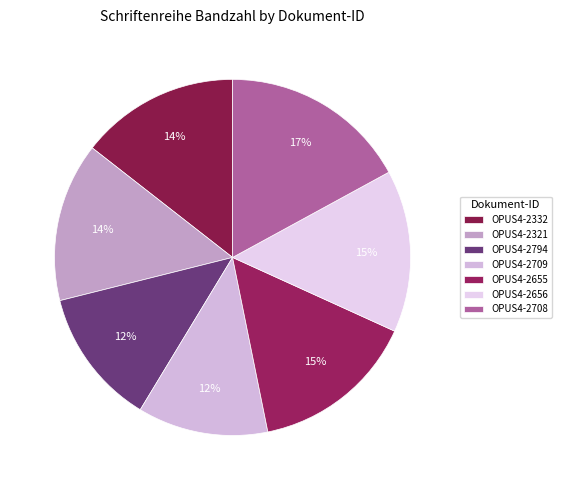

How much of the chart is everything except OPUS4-2656?

85.3%